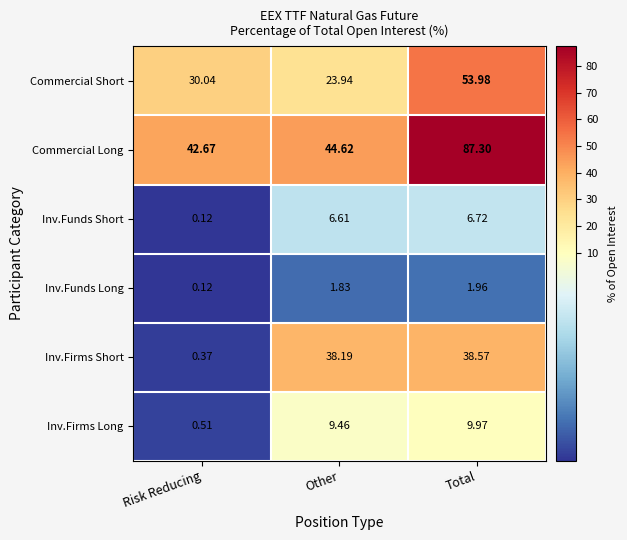

At which label is Inv.Firms Short closest to 19?

Risk Reducing